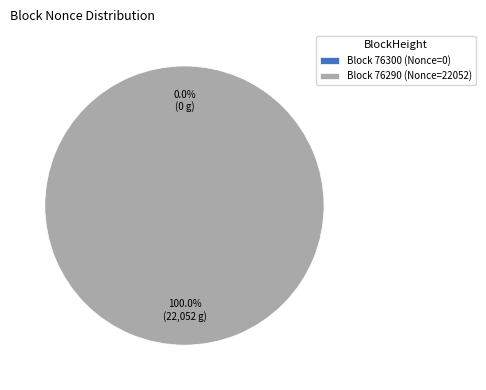

True or false: 76300 accounts for 0% of the total.

True